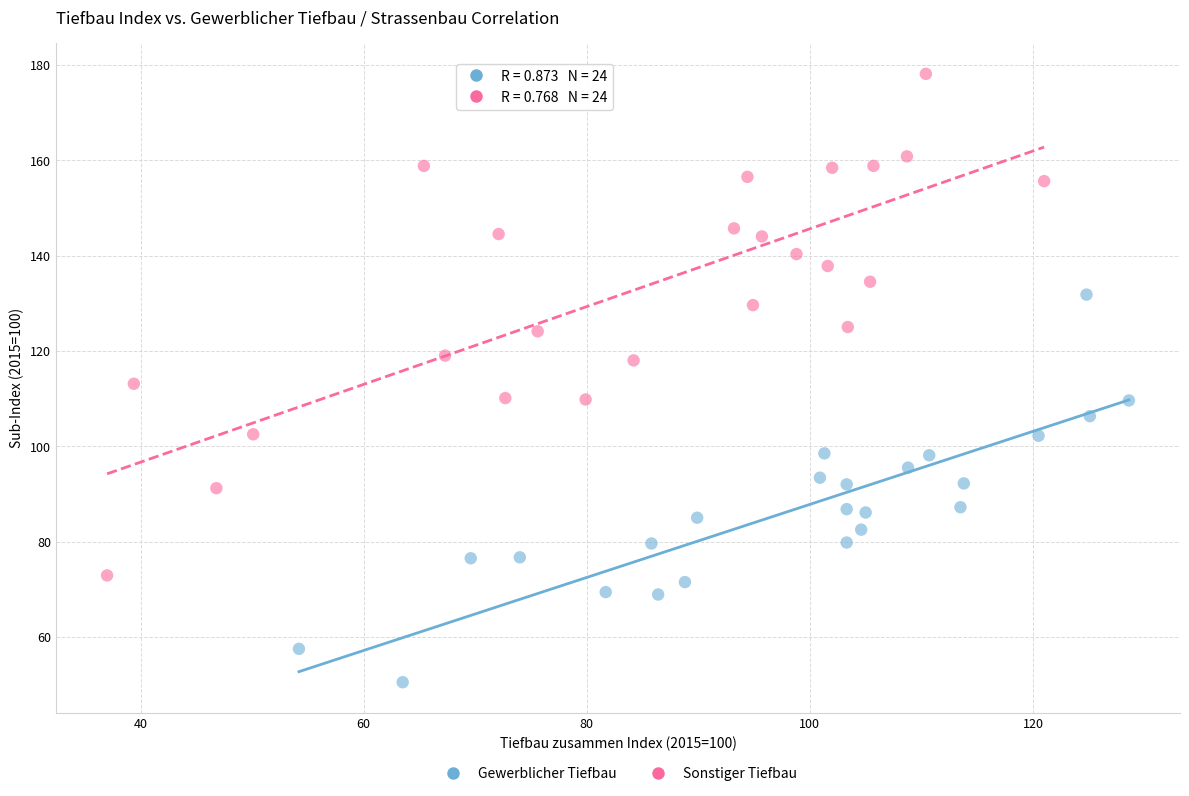

Which series reaches the minimum Y coordinate?

Gewerblicher Tiefbau